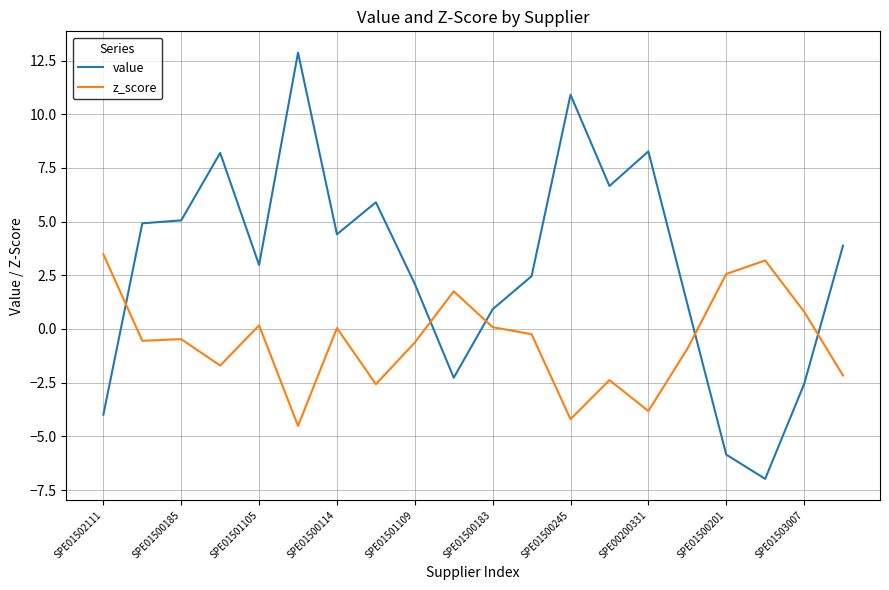

How many intersections are there between z_score and value?

5